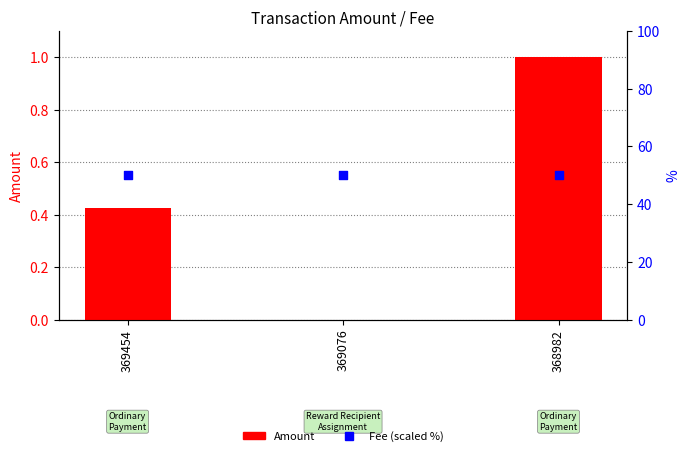

Which series has the largest total across all categories?

Fee (scaled %)